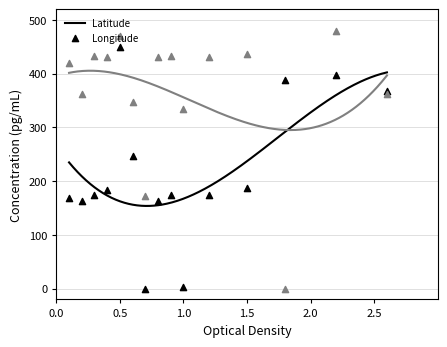

Which series contains the highest Y value?

Longitude